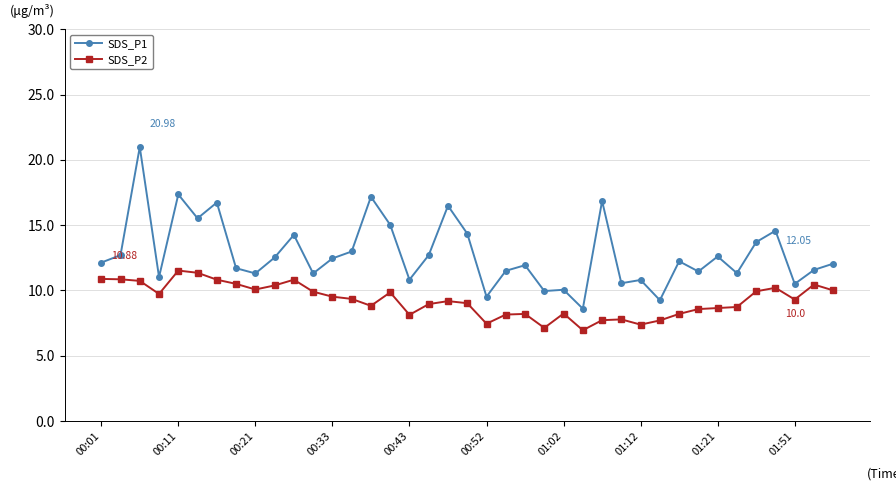

True or false: SDS_P2 and SDS_P1 intersect in this chart.

False